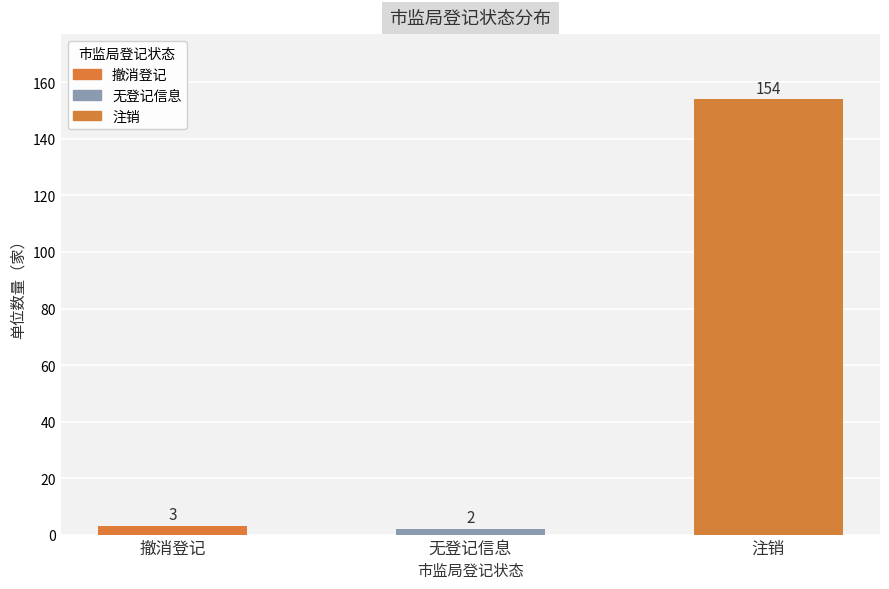

Where is the data nearest to the value 78?

撤消登记